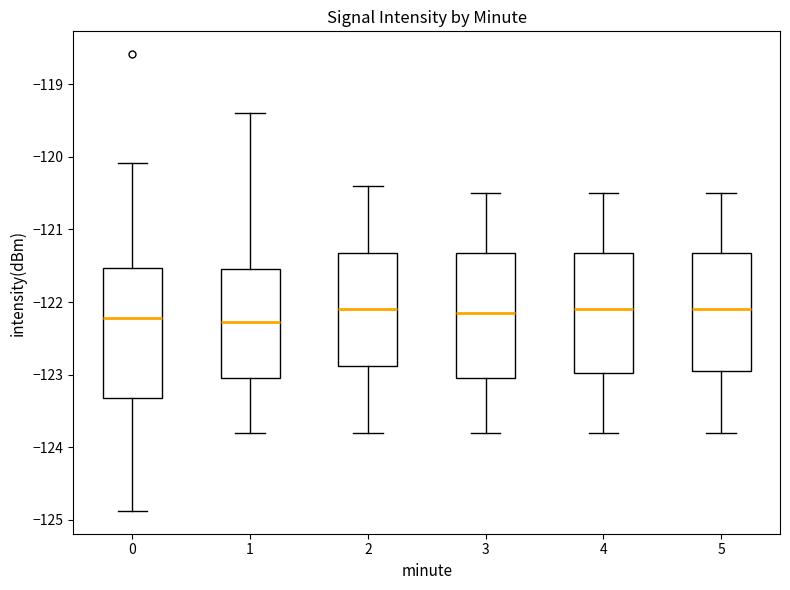

Where does the lower whisker of the box at x = 2 end on the y-axis? The values are not printed on the chart, so give them approximately, as read against the axis.

-123.8